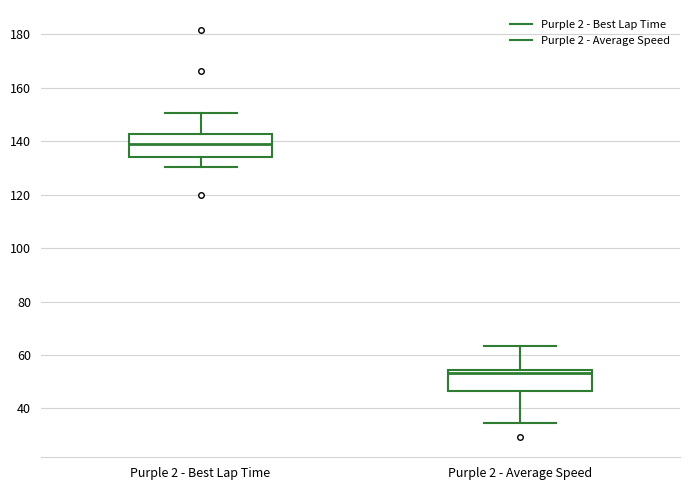

Reading left to right, read every box against the y-axis: the position of its median line, the range the box covers, and the ends of its whiskers. The values are not printed on the chart, so give them approximately, as read against the axis.

Purple 2 - Best Lap Time: median 138, box 134 to 142, whiskers 130 to 150
Purple 2 - Average Speed: median 54 (just below the box's upper edge), box 46 to 54, whiskers 34 to 64